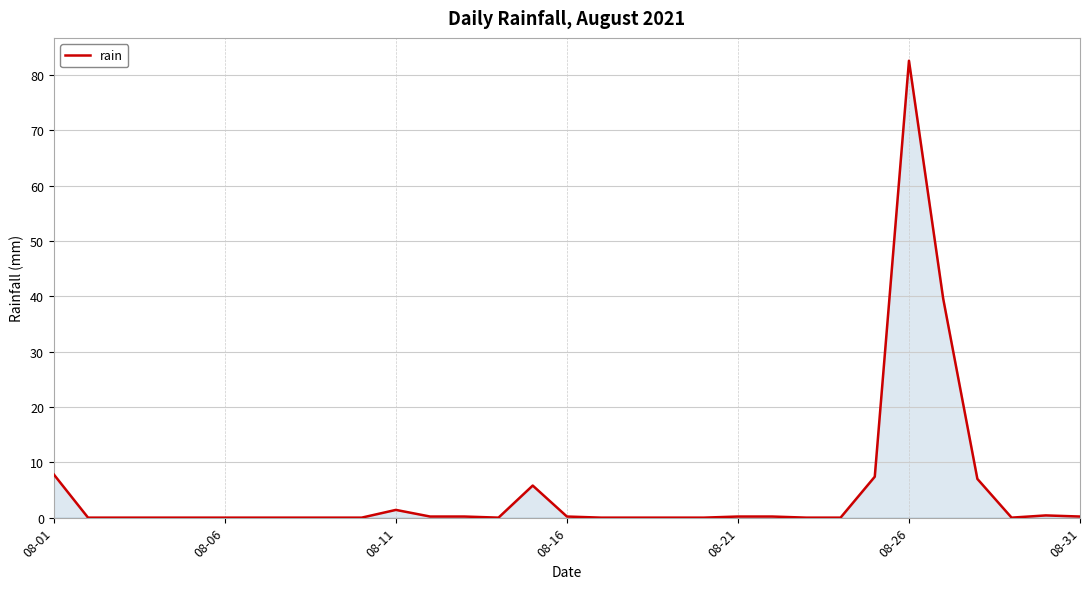

What is the greatest value displayed?

82.6